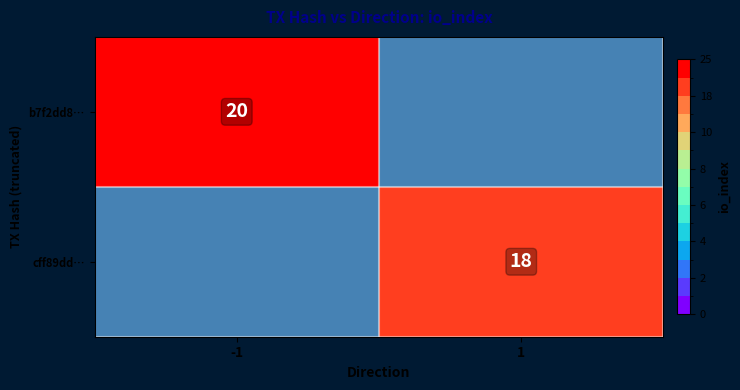

The b7f2dd8… series shows 20 at -1. True or false?

True